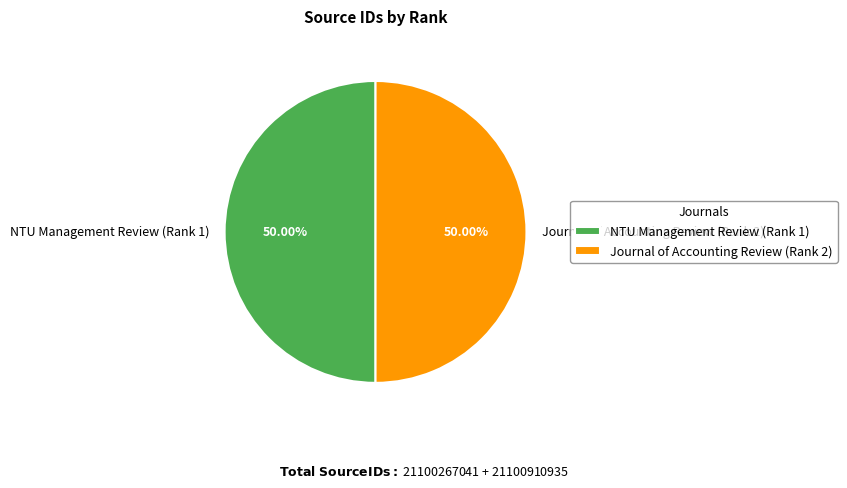

How many segments does this pie chart have?

2